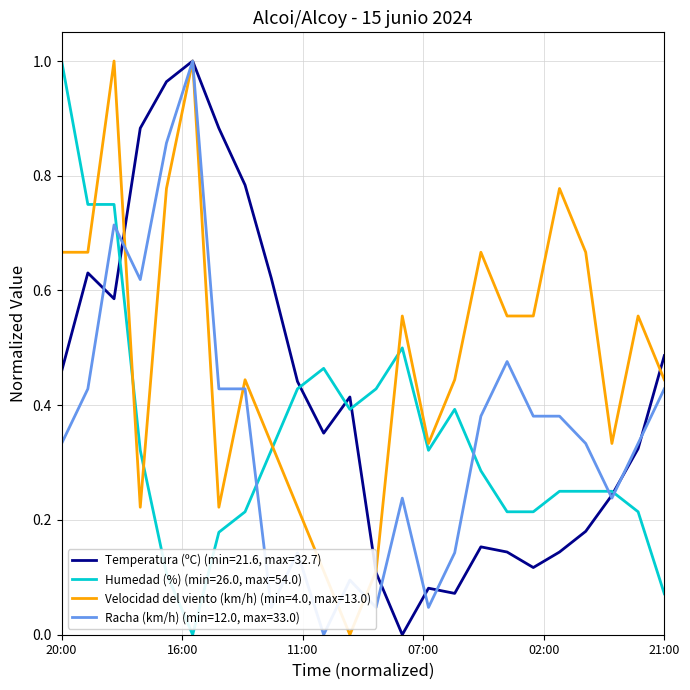

Which series has the largest total across all categories?

Velocidad del viento (km/h) (min=4.0, max=13.0)